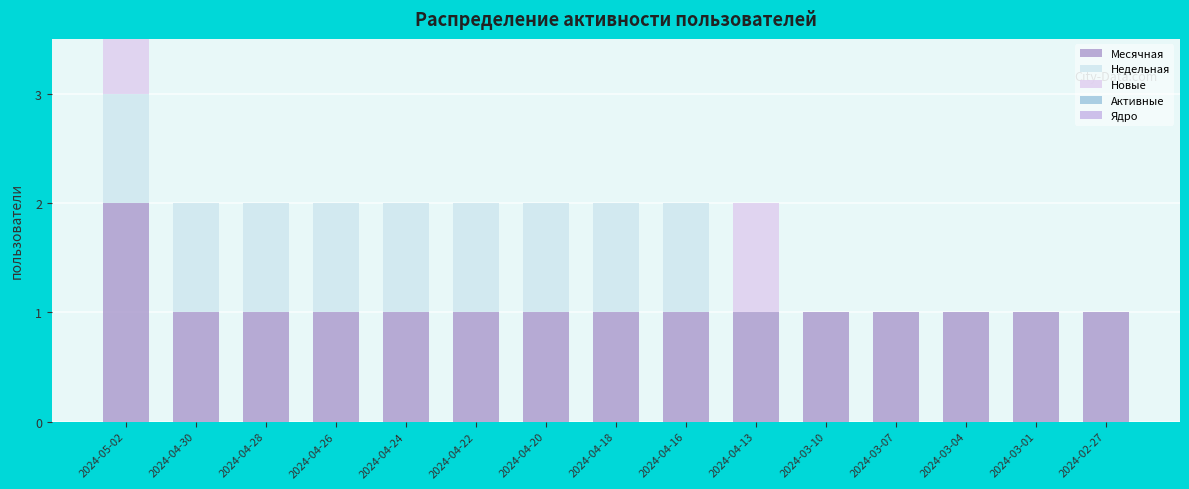

Which series has the largest range (max minus min)?

Месячная